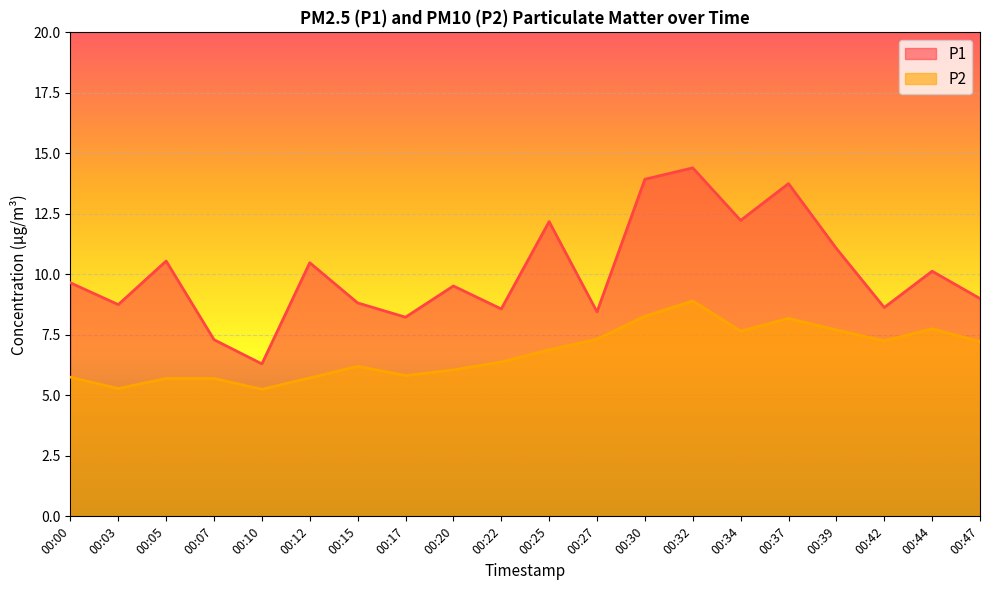

Rank the categories by P2 value from lowest to highest.

00:10, 00:03, 00:05, 00:07, 00:12, 00:00, 00:17, 00:20, 00:15, 00:22, 00:25, 00:47, 00:42, 00:27, 00:34, 00:39, 00:44, 00:37, 00:30, 00:32